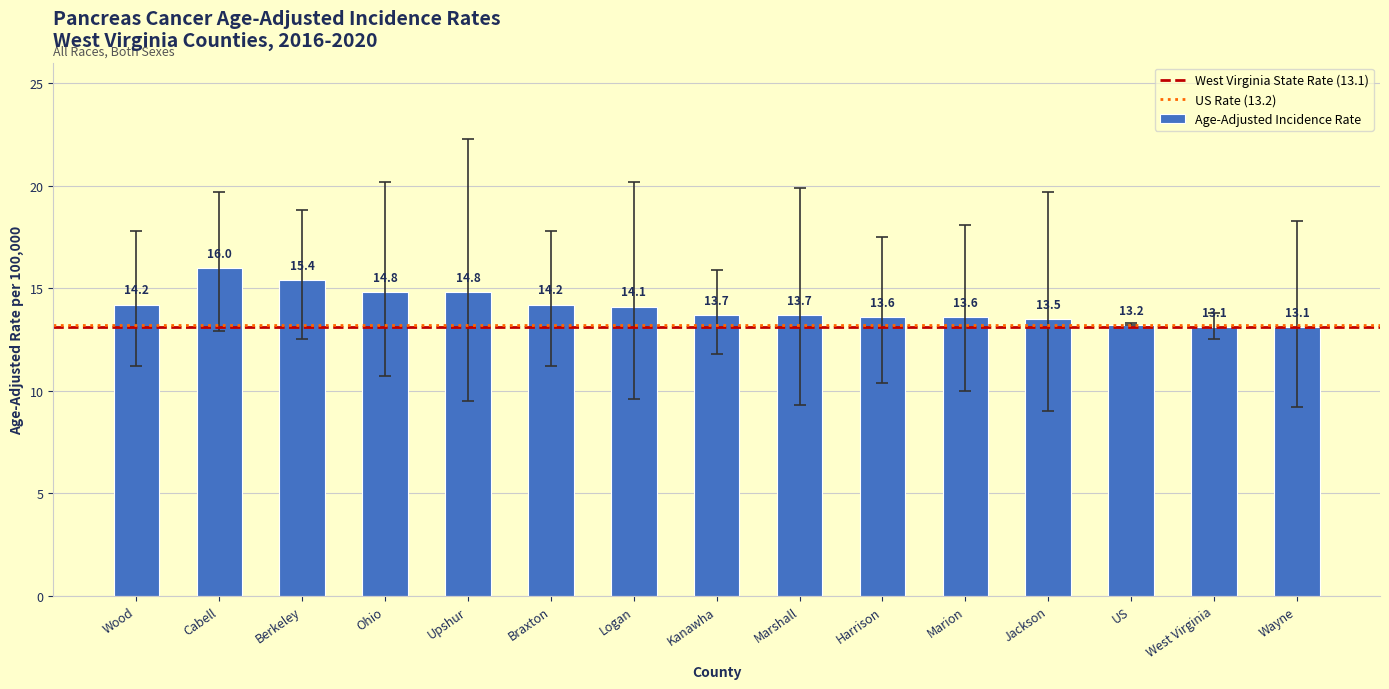

At which category does the chart reach its peak across all series?

Cabell